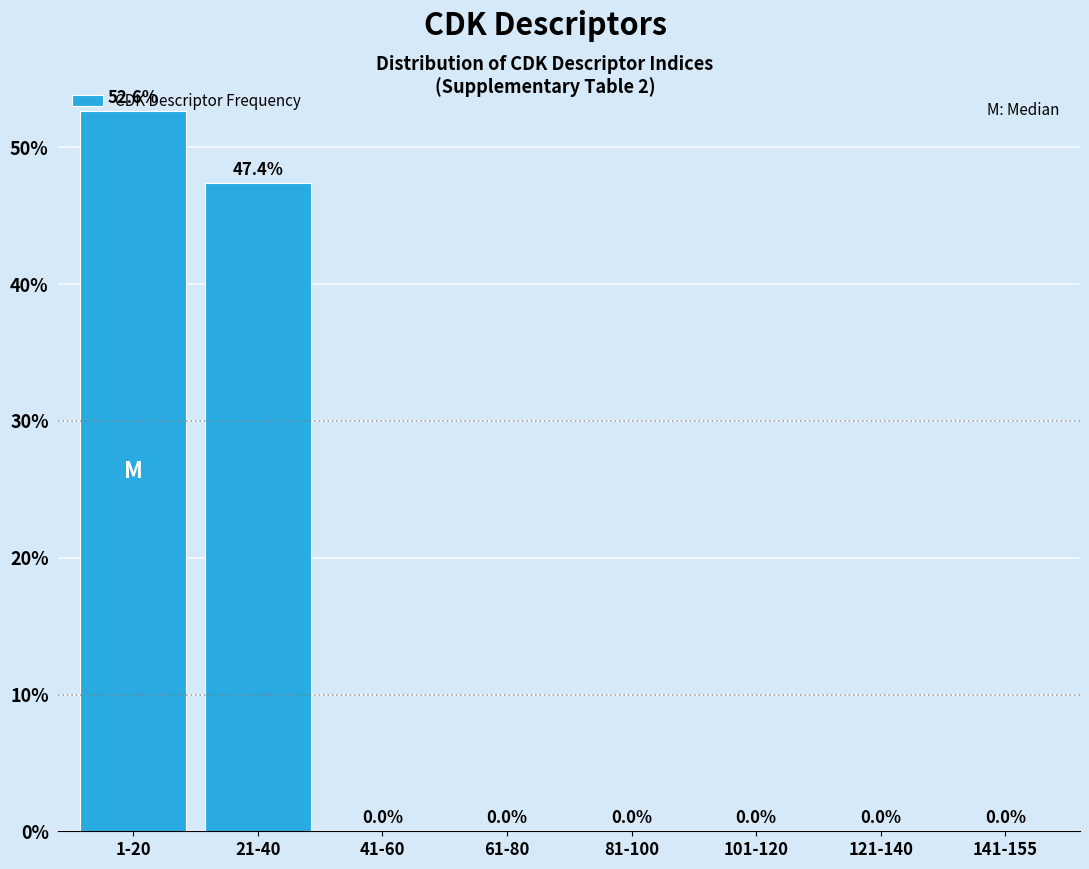

What is the sum of all values?

100.0